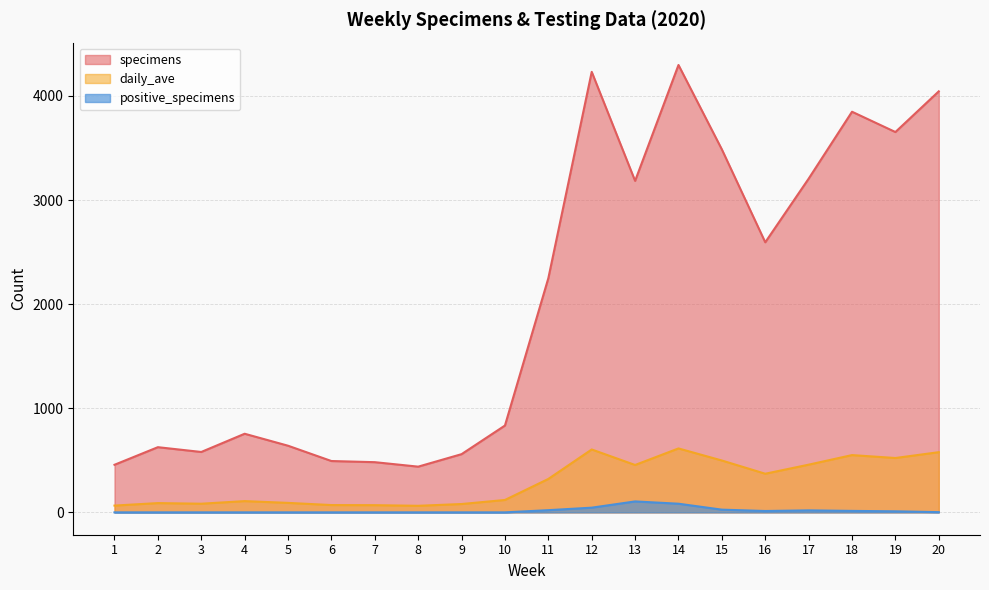

What is the difference between the maximum and minimum values in the positive_specimens series?

105